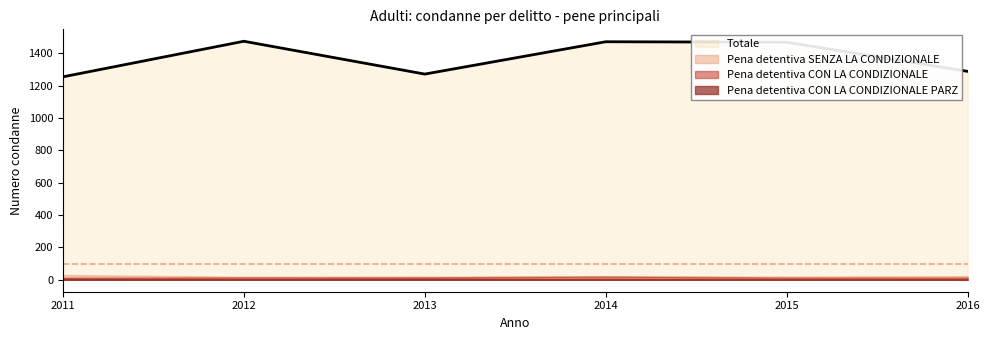

What is the approximate value of Totale at 2011, to the nearest 10?

1260